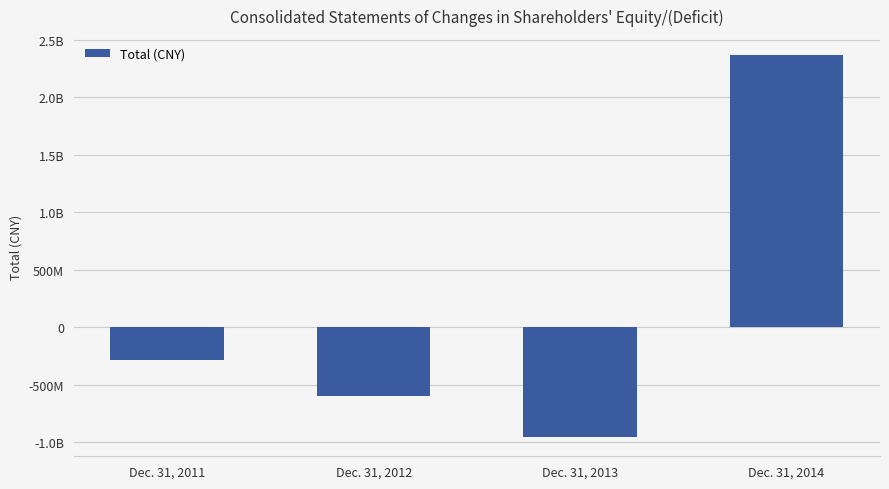

Does the chart contain any negative values?

Yes